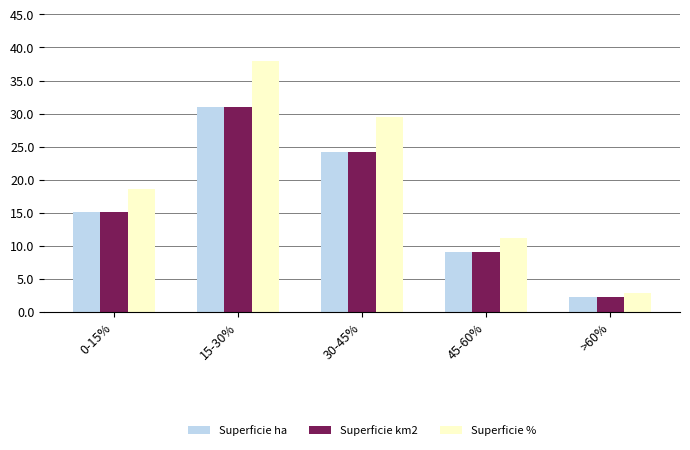

Rank the categories by Superficie % value from lowest to highest.

>60%, 45-60%, 0-15%, 30-45%, 15-30%